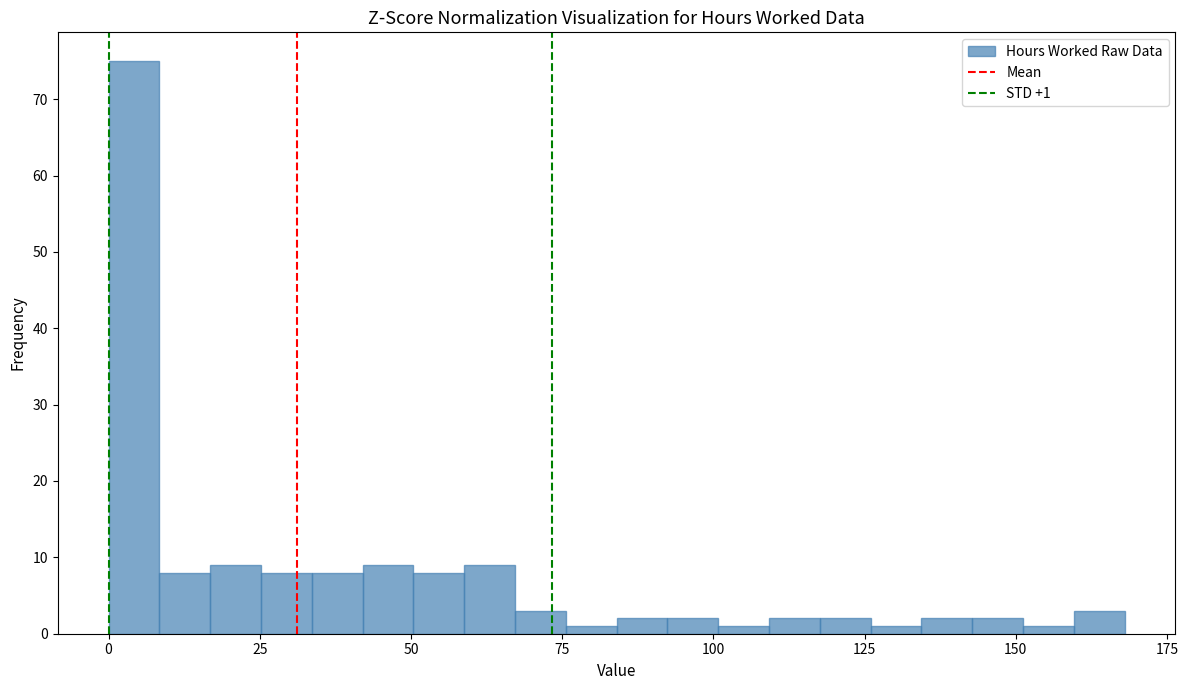

Read against the x-axis, roughly where is the centre of the tallest bar?

5